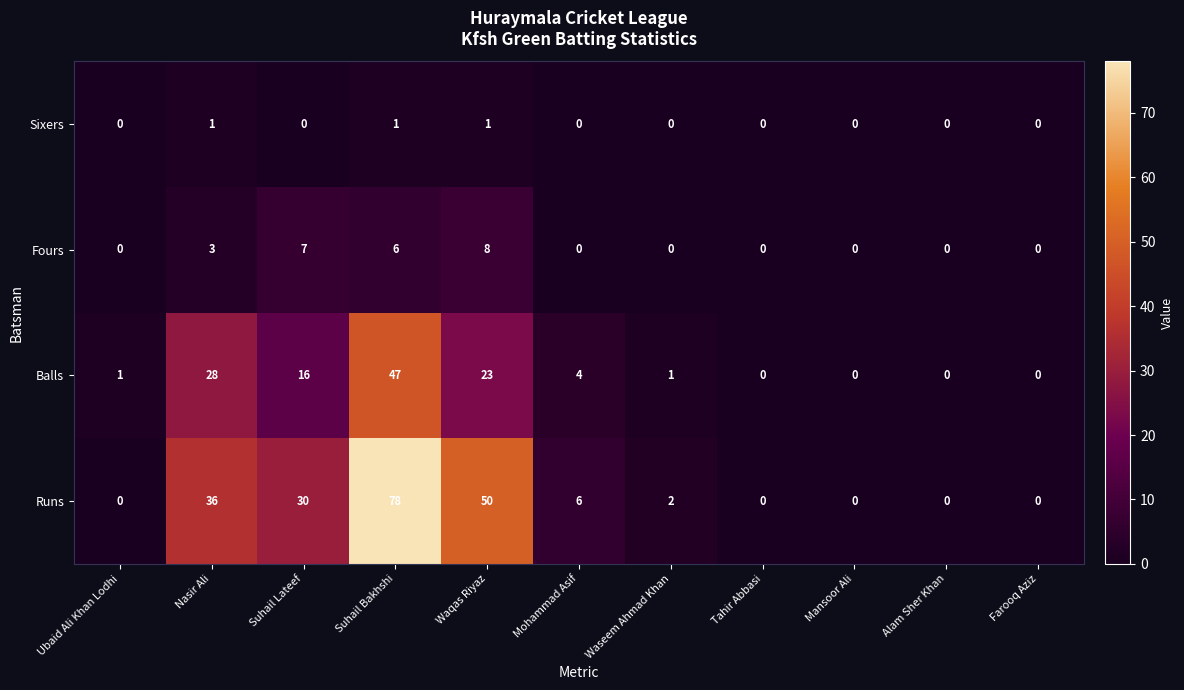

Which series has the largest range (max minus min)?

Runs